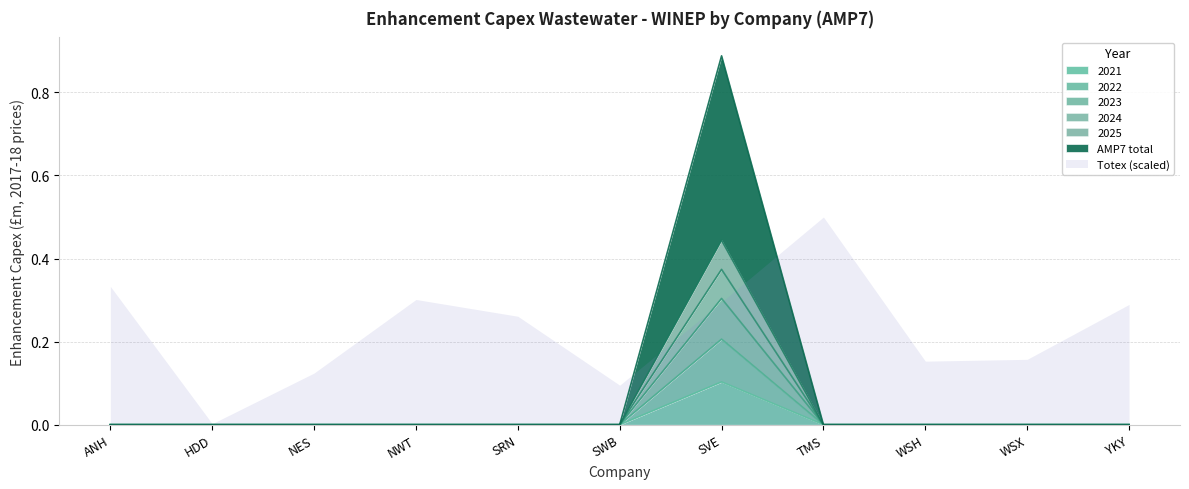

What is the average value of the AMP7 total series?

0.1